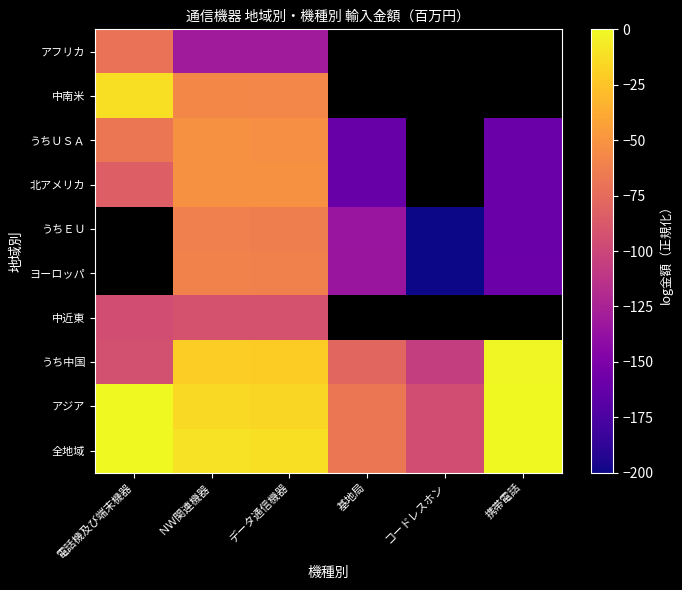

Reading left to right, list all the values displayed in this chart.

全地域: 電話機及び端末機器=0.0	ＮＷ関連機器=-10.8	データ通信機器=-11.8	基地局=-68.0	コードレスホン=-94.7	携帯電話=-0.2
アジア: 電話機及び端末機器=-0.2	ＮＷ関連機器=-14.6	データ通信機器=-15.8	基地局=-68.4	コードレスホン=-94.7	携帯電話=-0.2
うち中国: 電話機及び端末機器=-93.4	ＮＷ関連機器=-19.9	データ通信機器=-20.6	基地局=-78.6	コードレスホン=-106.0	携帯電話=-1.2
中近東: 電話機及び端末機器=-94.7	ＮＷ関連機器=-92.1	データ通信機器=-92.1	基地局=-250.0	コードレスホン=-250.0	携帯電話=-250.0
ヨーロッパ: 電話機及び端末機器=-250.0	ＮＷ関連機器=-60.9	データ通信機器=-61.5	基地局=-134.0	コードレスホン=-200.0	携帯電話=-159.2
うちＥＵ: 電話機及び端末機器=-250.0	ＮＷ関連機器=-62.3	データ通信機器=-62.9	基地局=-135.1	コードレスホン=-200.0	携帯電話=-159.8
北アメリカ: 電話機及び端末機器=-83.2	ＮＷ関連機器=-51.6	データ通信機器=-52.0	基地局=-160.3	コードレスホン=-250.0	携帯電話=-159.4
うちＵＳＡ: 電話機及び端末機器=-68.0	ＮＷ関連機器=-52.1	データ通信機器=-52.5	基地局=-160.3	コードレスホン=-250.0	携帯電話=-159.4
中南米: 電話機及び端末機器=-11.8	ＮＷ関連機器=-57.8	データ通信機器=-57.9	基地局=-250.0	コードレスホン=-250.0	携帯電話=-250.0
アフリカ: 電話機及び端末機器=-70.5	ＮＷ関連機器=-129.9	データ通信機器=-129.9	基地局=-250.0	コードレスホン=-250.0	携帯電話=-250.0